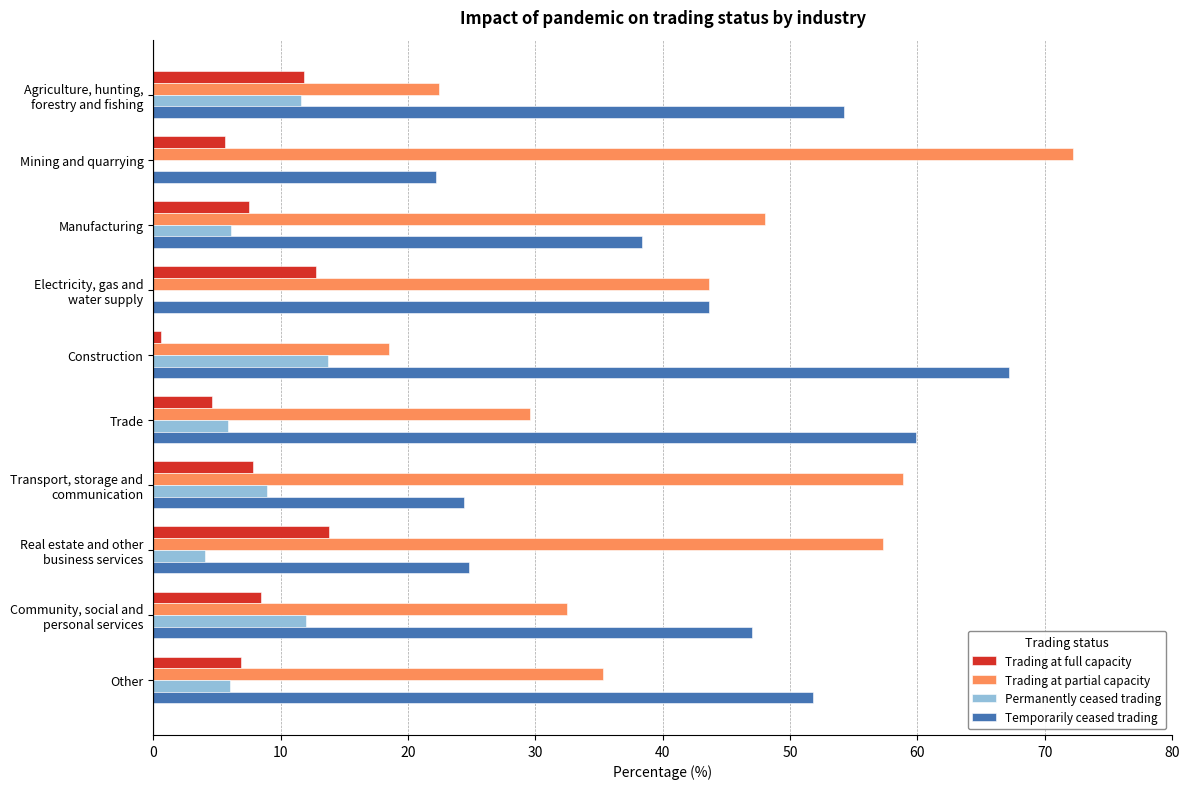

What is the greatest value displayed?

72.2